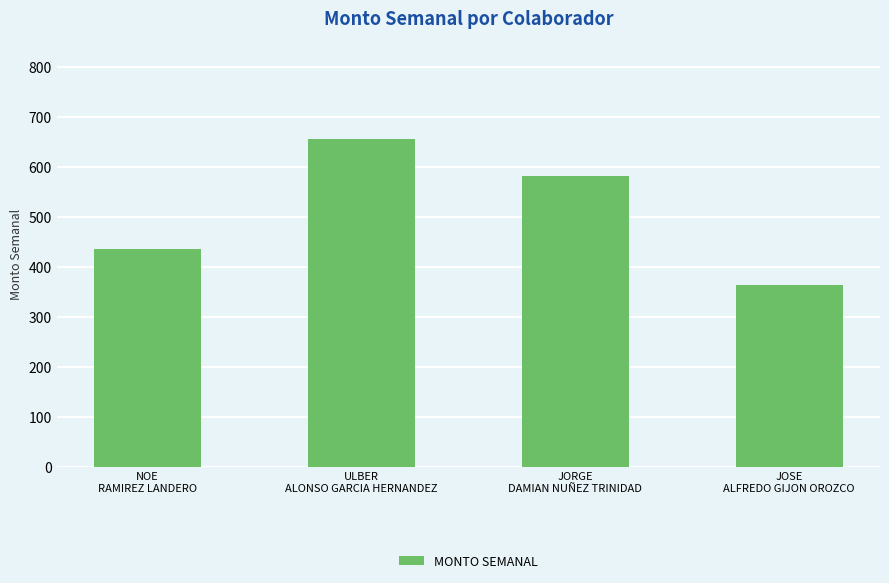

What is the value of the 3rd bar from the left?

581.7